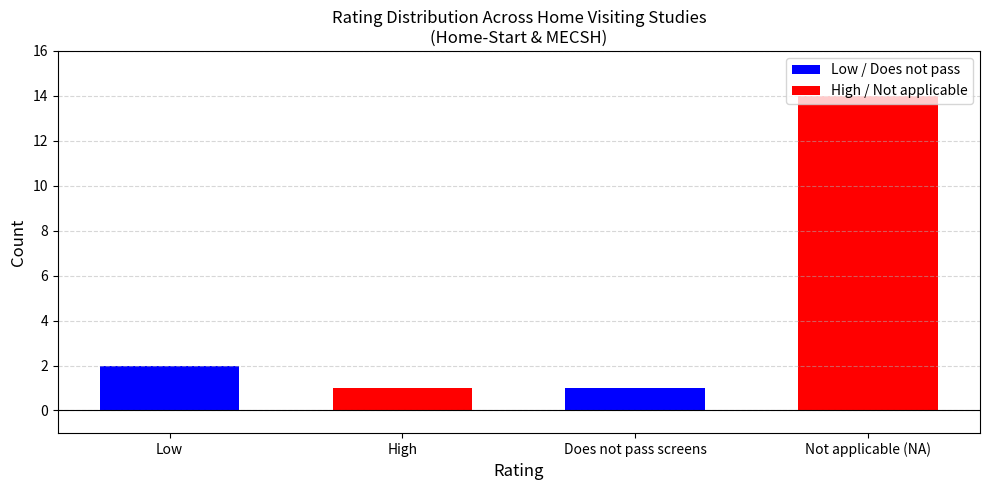

The chart shows a value of 1 at Does not pass screens. True or false?

True